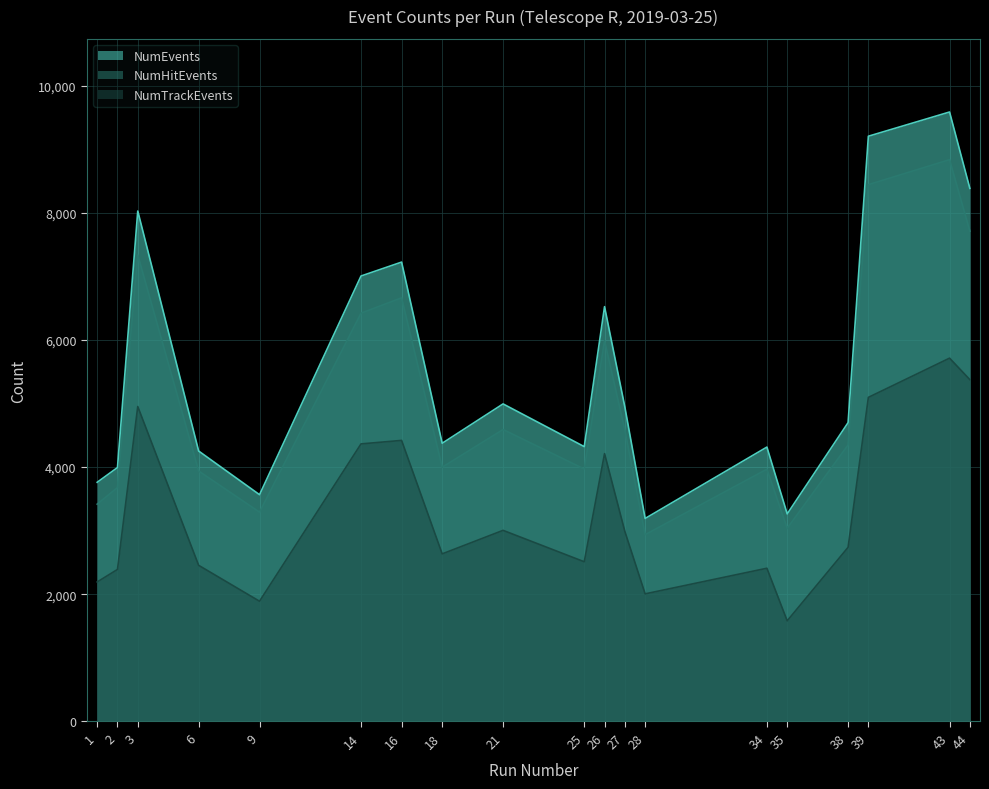

At which label is NumHitEvents closest to 5886?

26